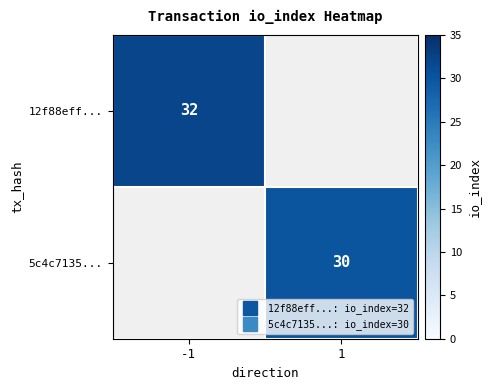

Which series has the largest range (max minus min)?

12f88eff...